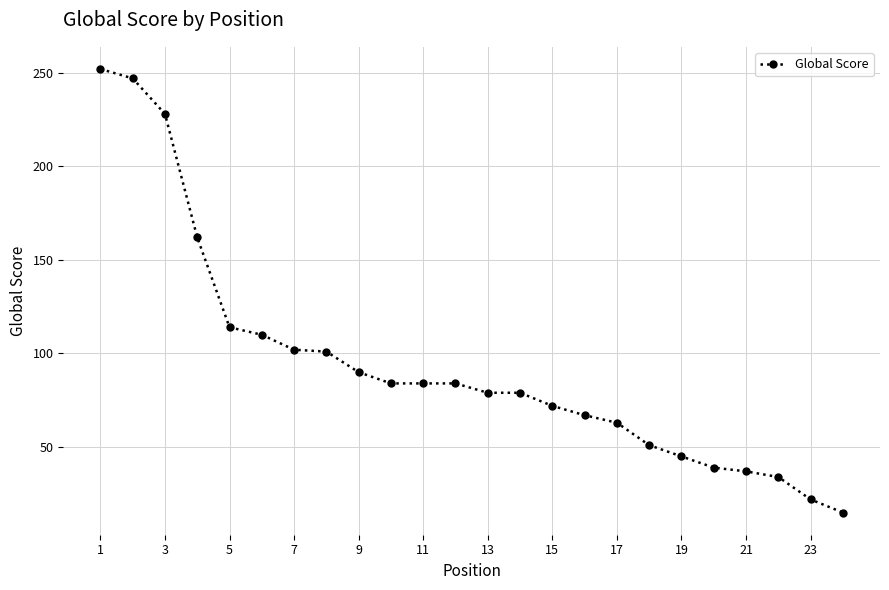

What is the average value?

94